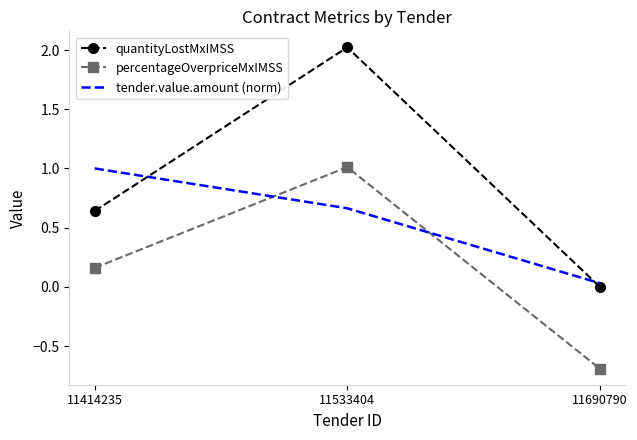

Rank the series by their average value, from lowest to highest.

percentageOverpriceMxIMSS, tender.value.amount (norm), quantityLostMxIMSS